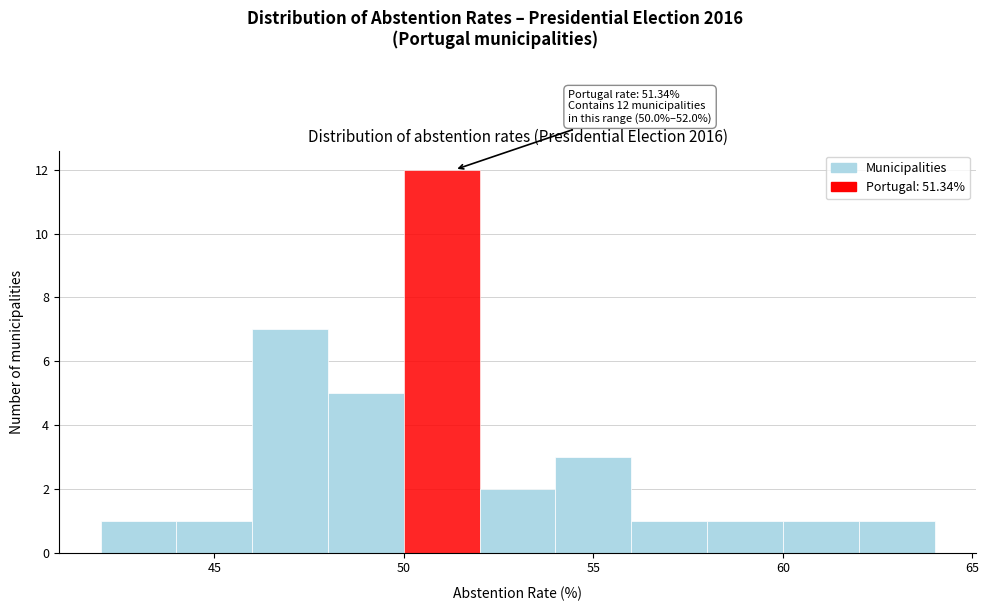

Over which range of the x-axis is the bar tallest?

50 to 52